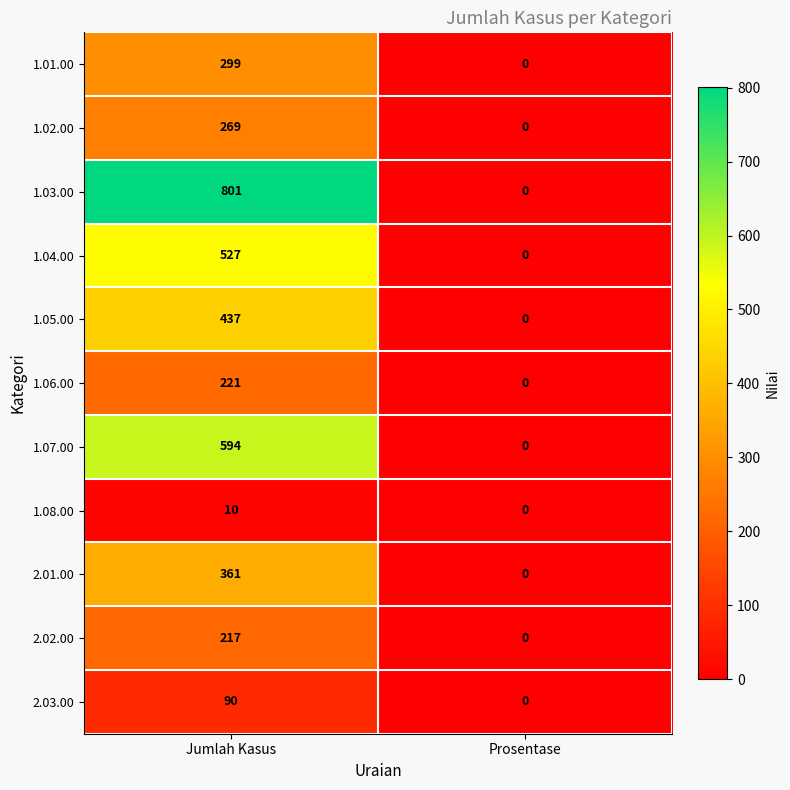

Which category has the lowest value across all series?

Prosentase